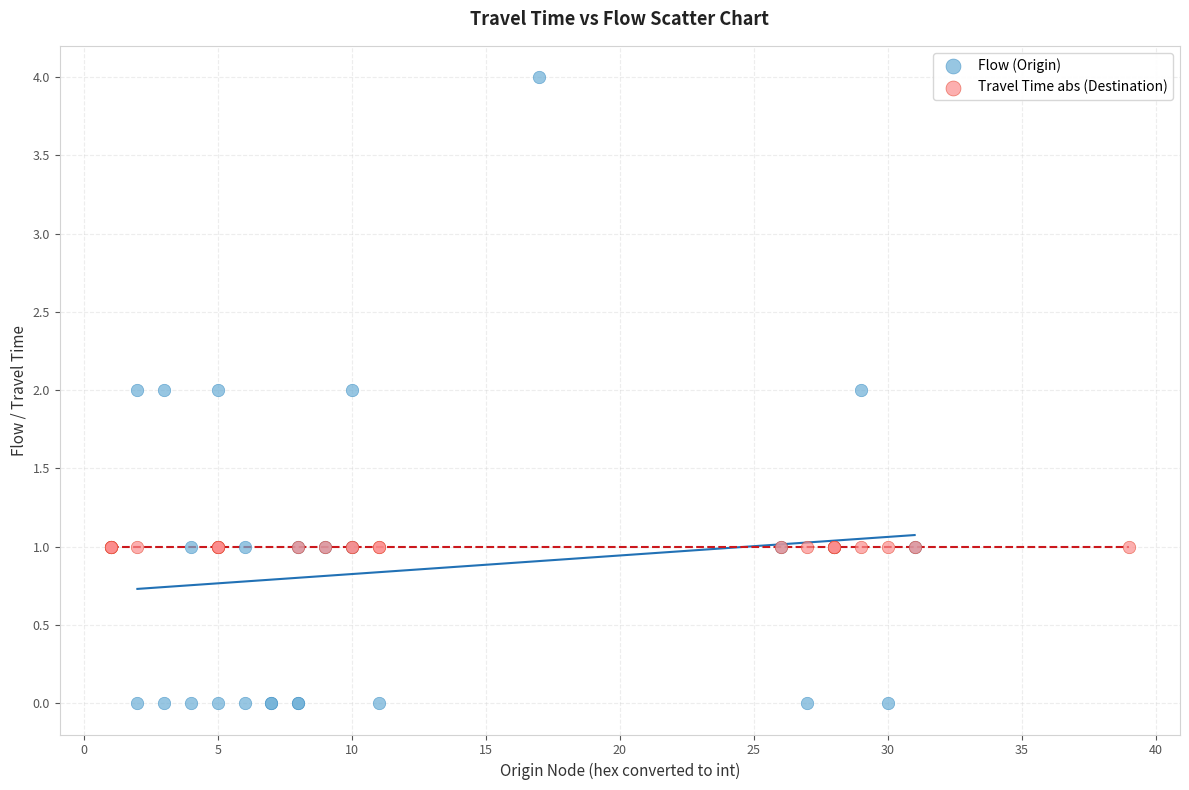

What are all the series names shown in the legend?

Flow (Origin), Travel Time abs (Destination)